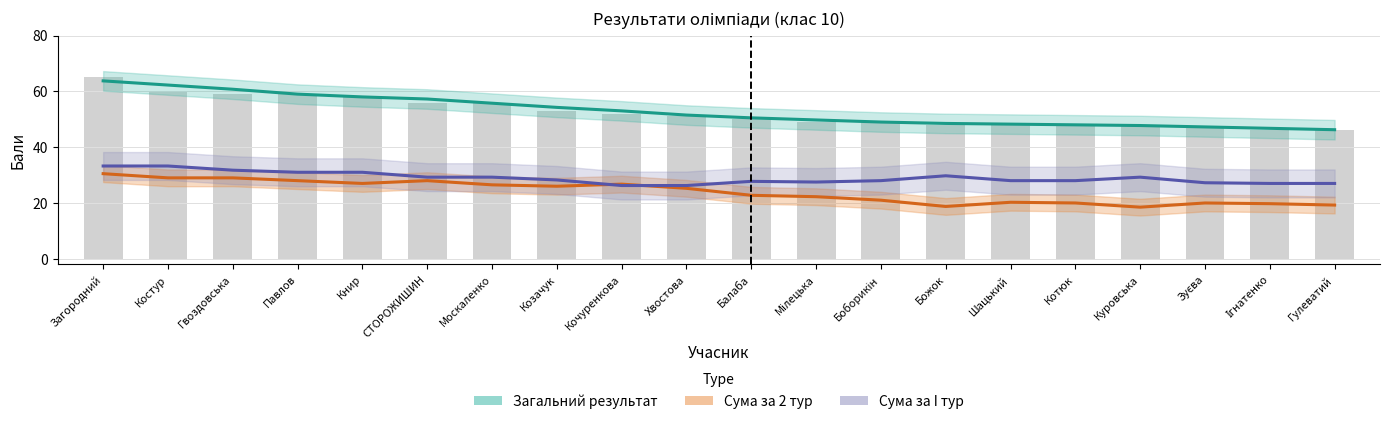

What is the difference between the maximum and minimum values in the Сума за I тур series?

7.0